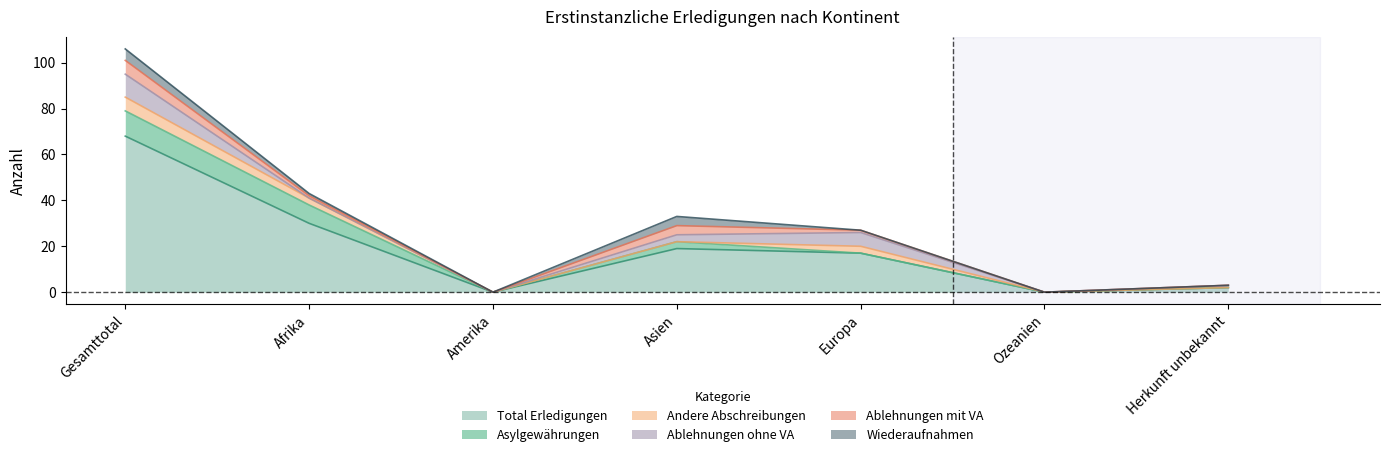

What is the label of the 5th point from the left?

Europa